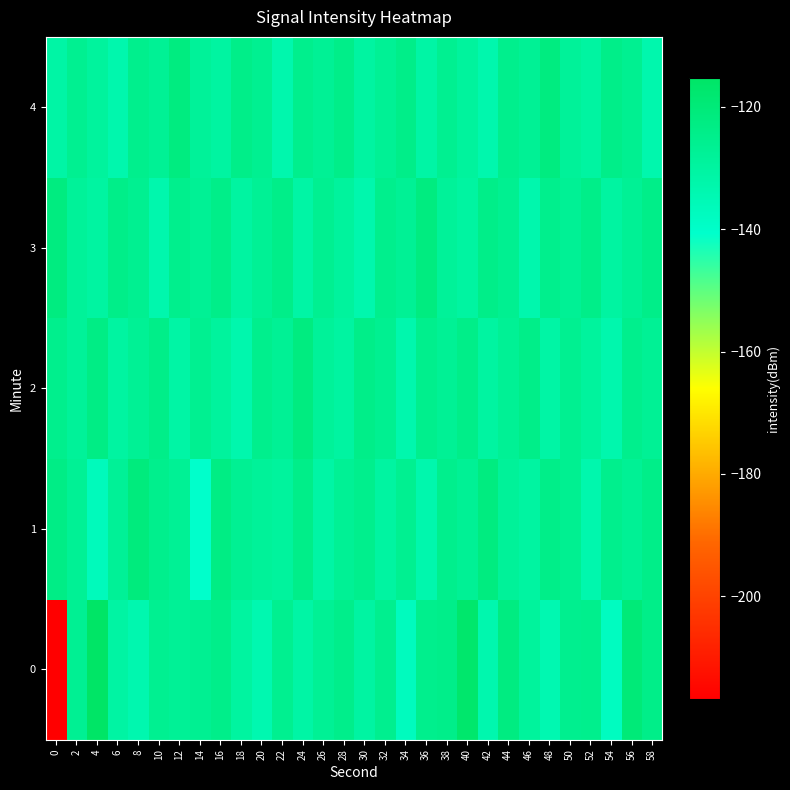

Between 38 and 10, which is larger?

38